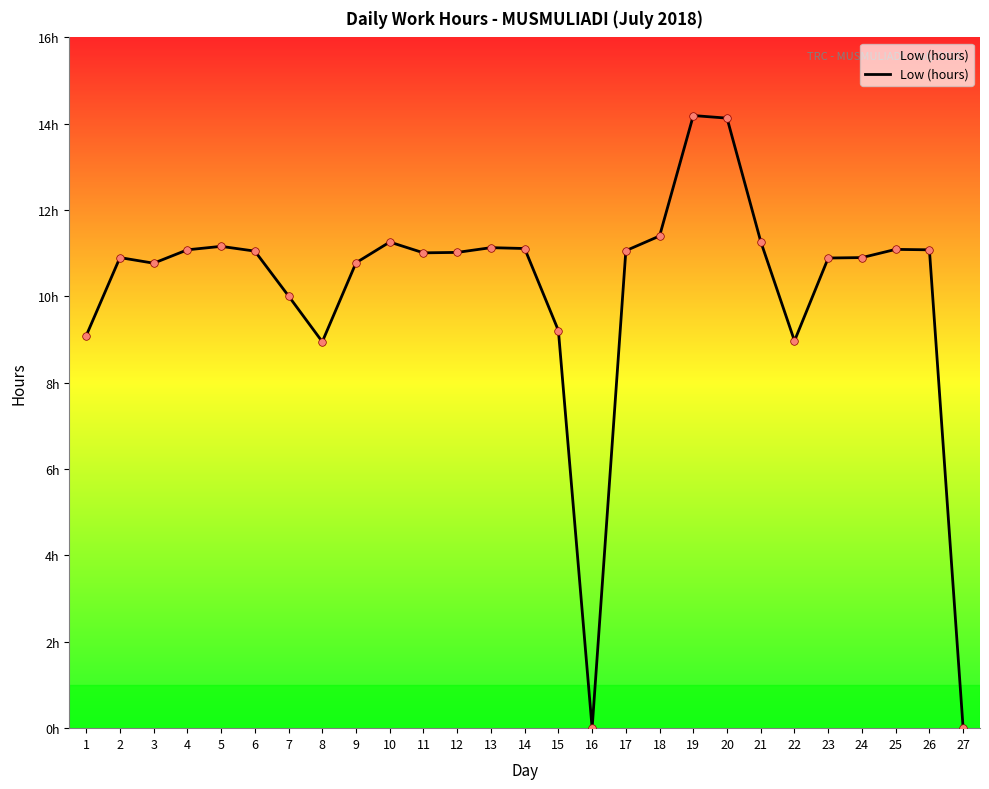

Does the chart have visible grid lines?

No